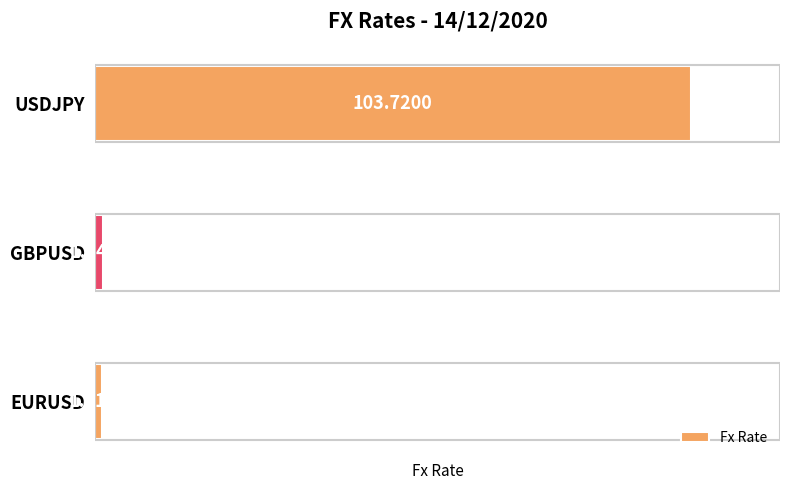

List the labels in order of value, smallest first.

EURUSD, GBPUSD, USDJPY